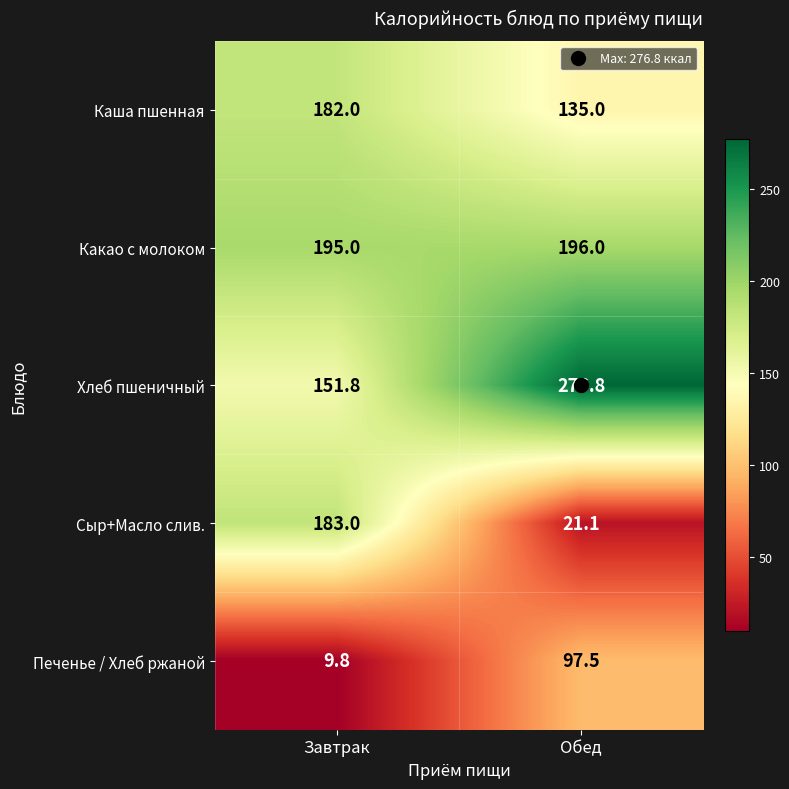

Is the value of Сыр+Масло слив. at Обед greater than the value of Какао с молоком at Обед?

No